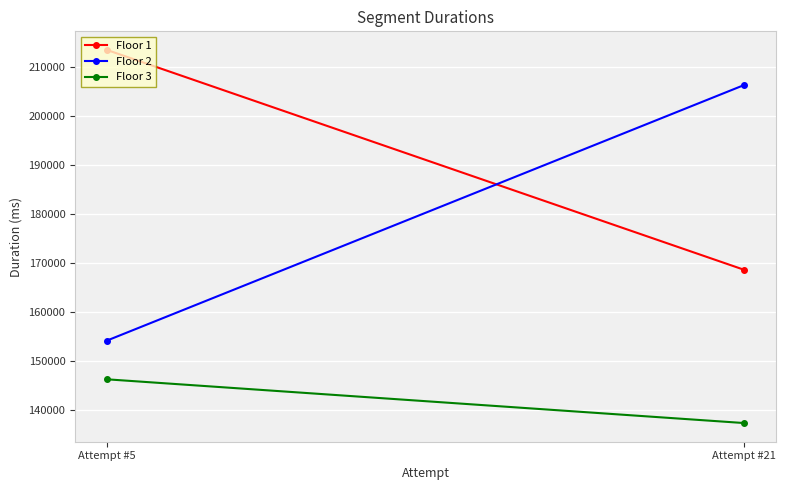

How many series are shown in this chart?

3